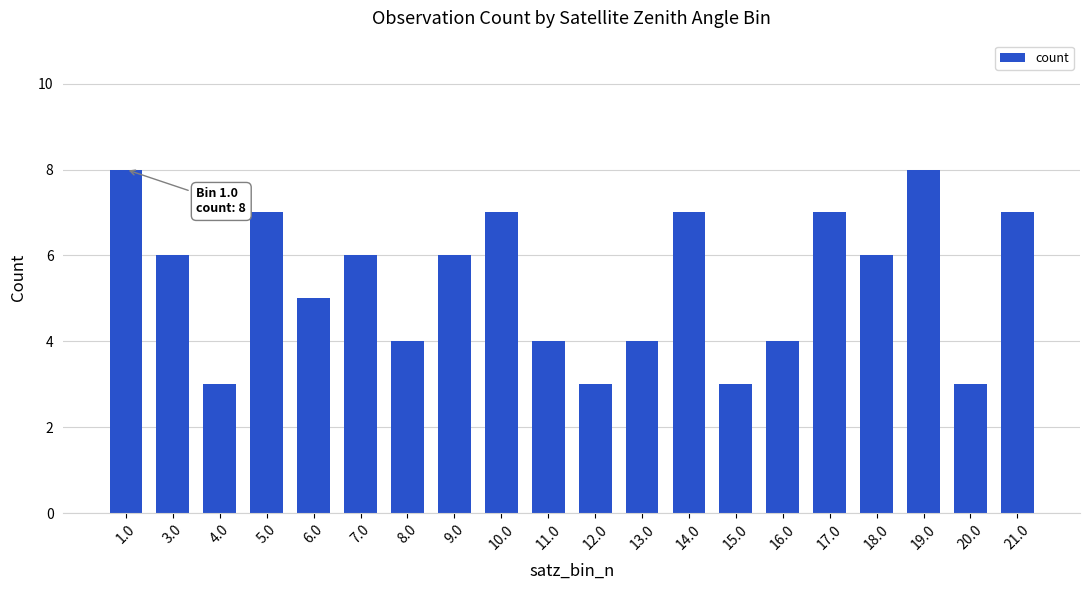

What is the change in value from 7.0 to 11.0?

-2